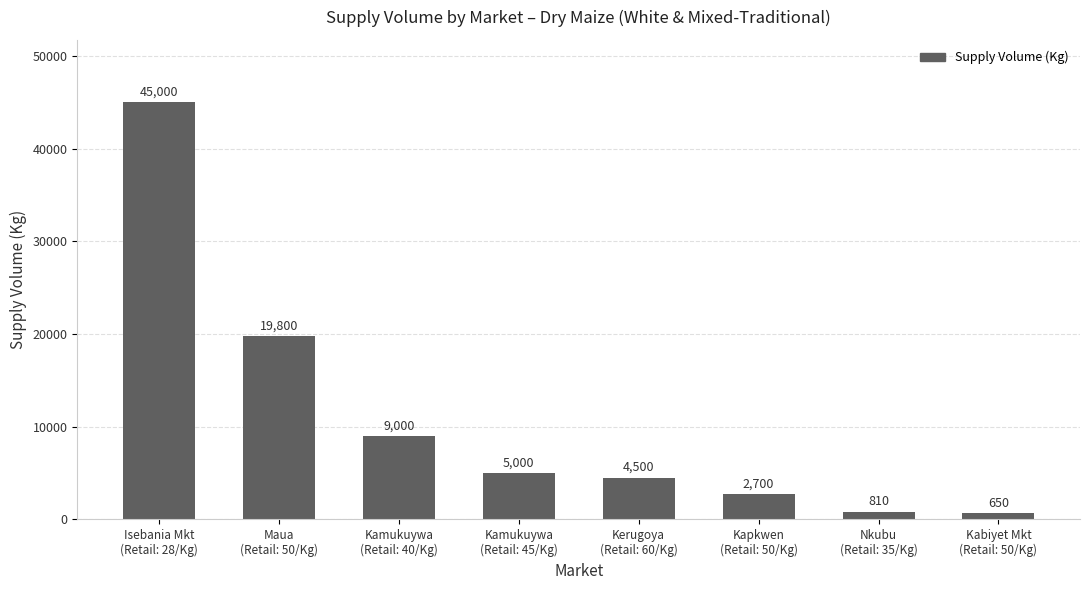

Read the value at Kabiyet Mkt
(Retail: 50/Kg).

650